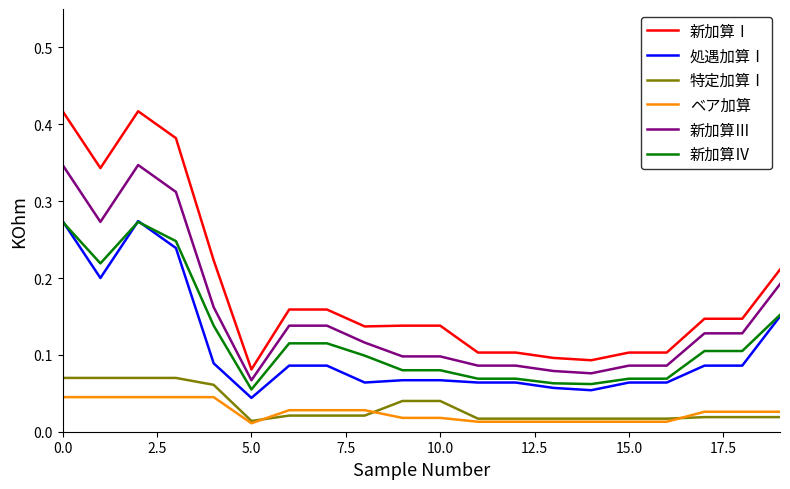

True or false: 新加算Ⅳ and 新加算Ⅲ intersect in this chart.

False